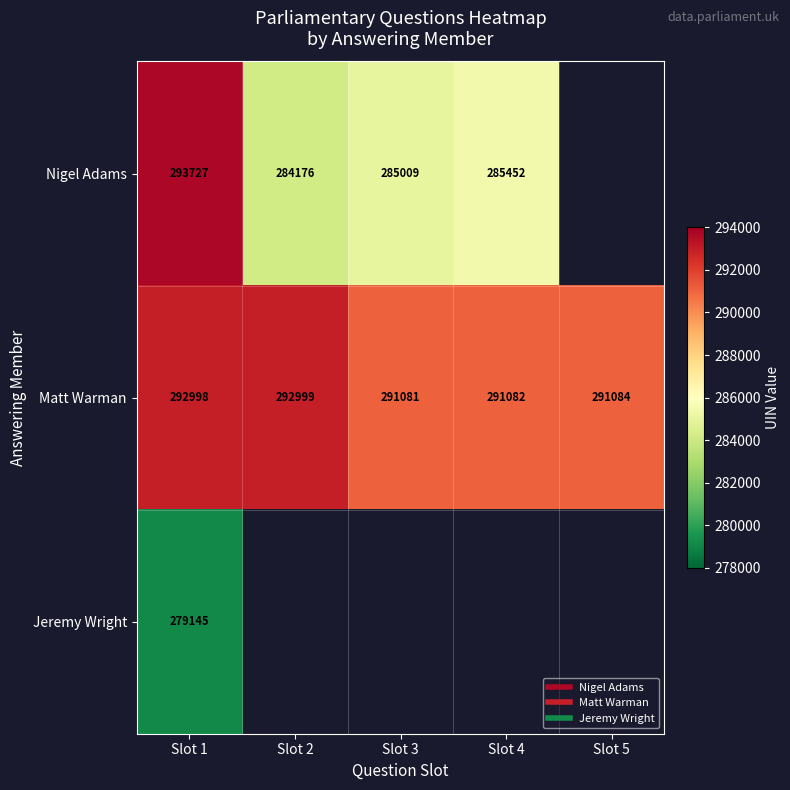

How many positive values does the Nigel Adams series have?

4